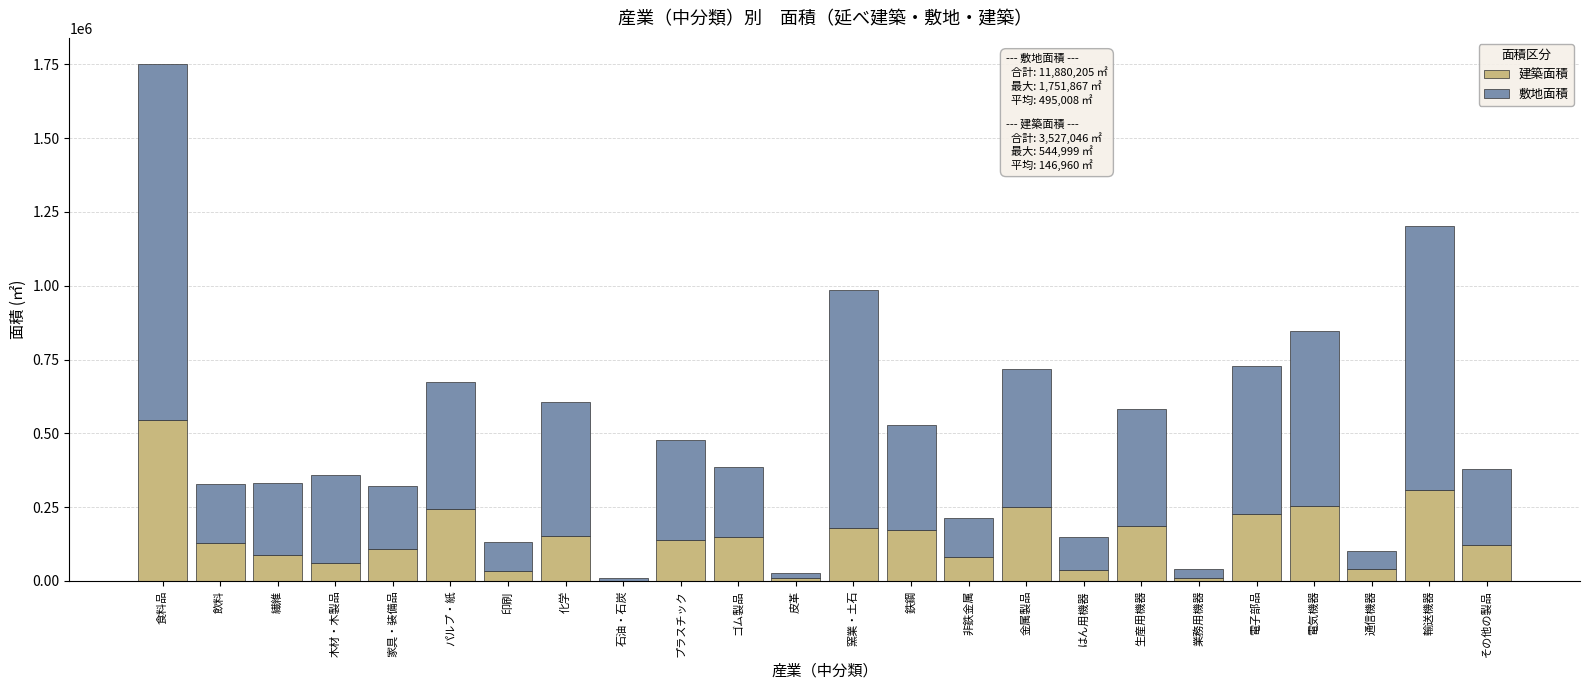

True or false: 建築面積 has a value of 149002 at ゴム製品.

True